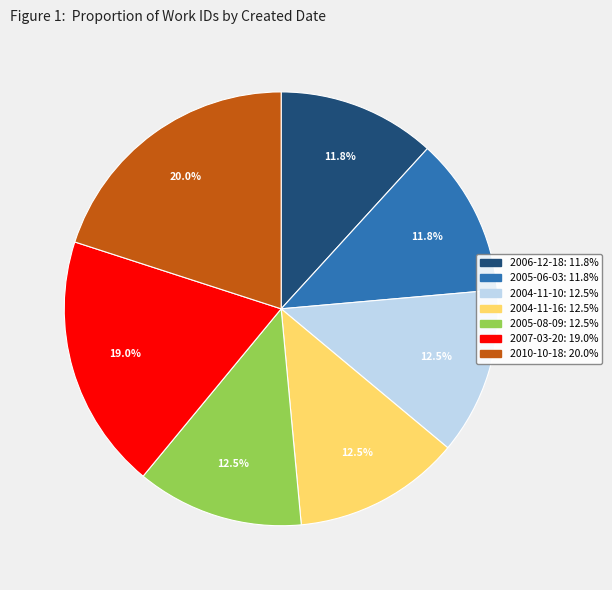

Is there any slice that represents more than half of the pie?

No